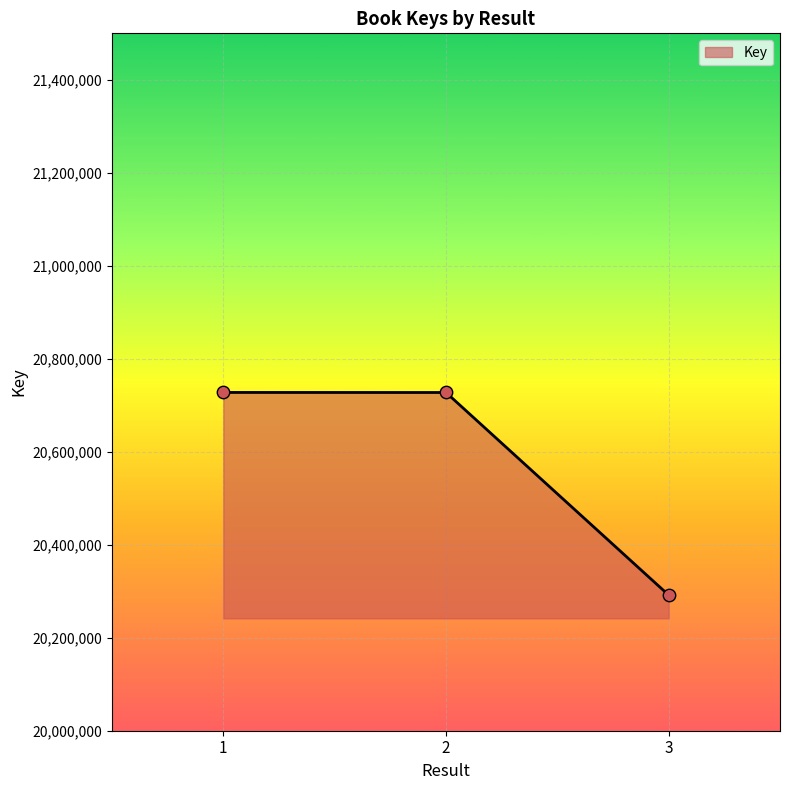

What is the ratio of the value at 3 to the value at 2?

1.0